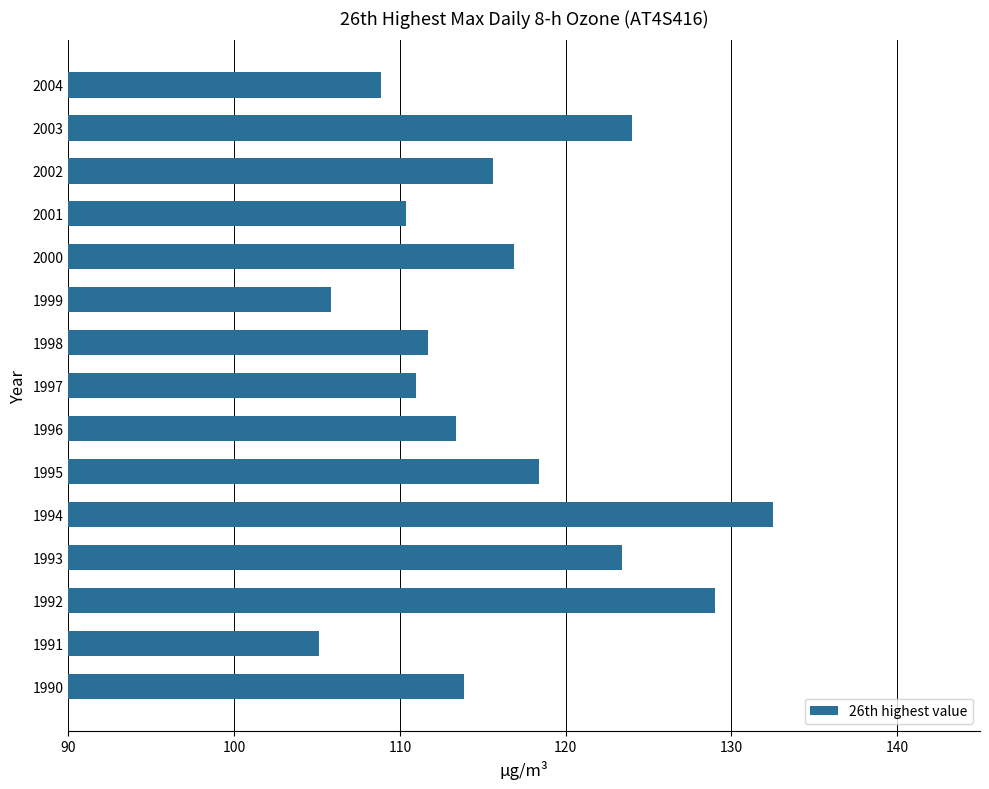

True or false: the data shows 153.4 at 2004.

False